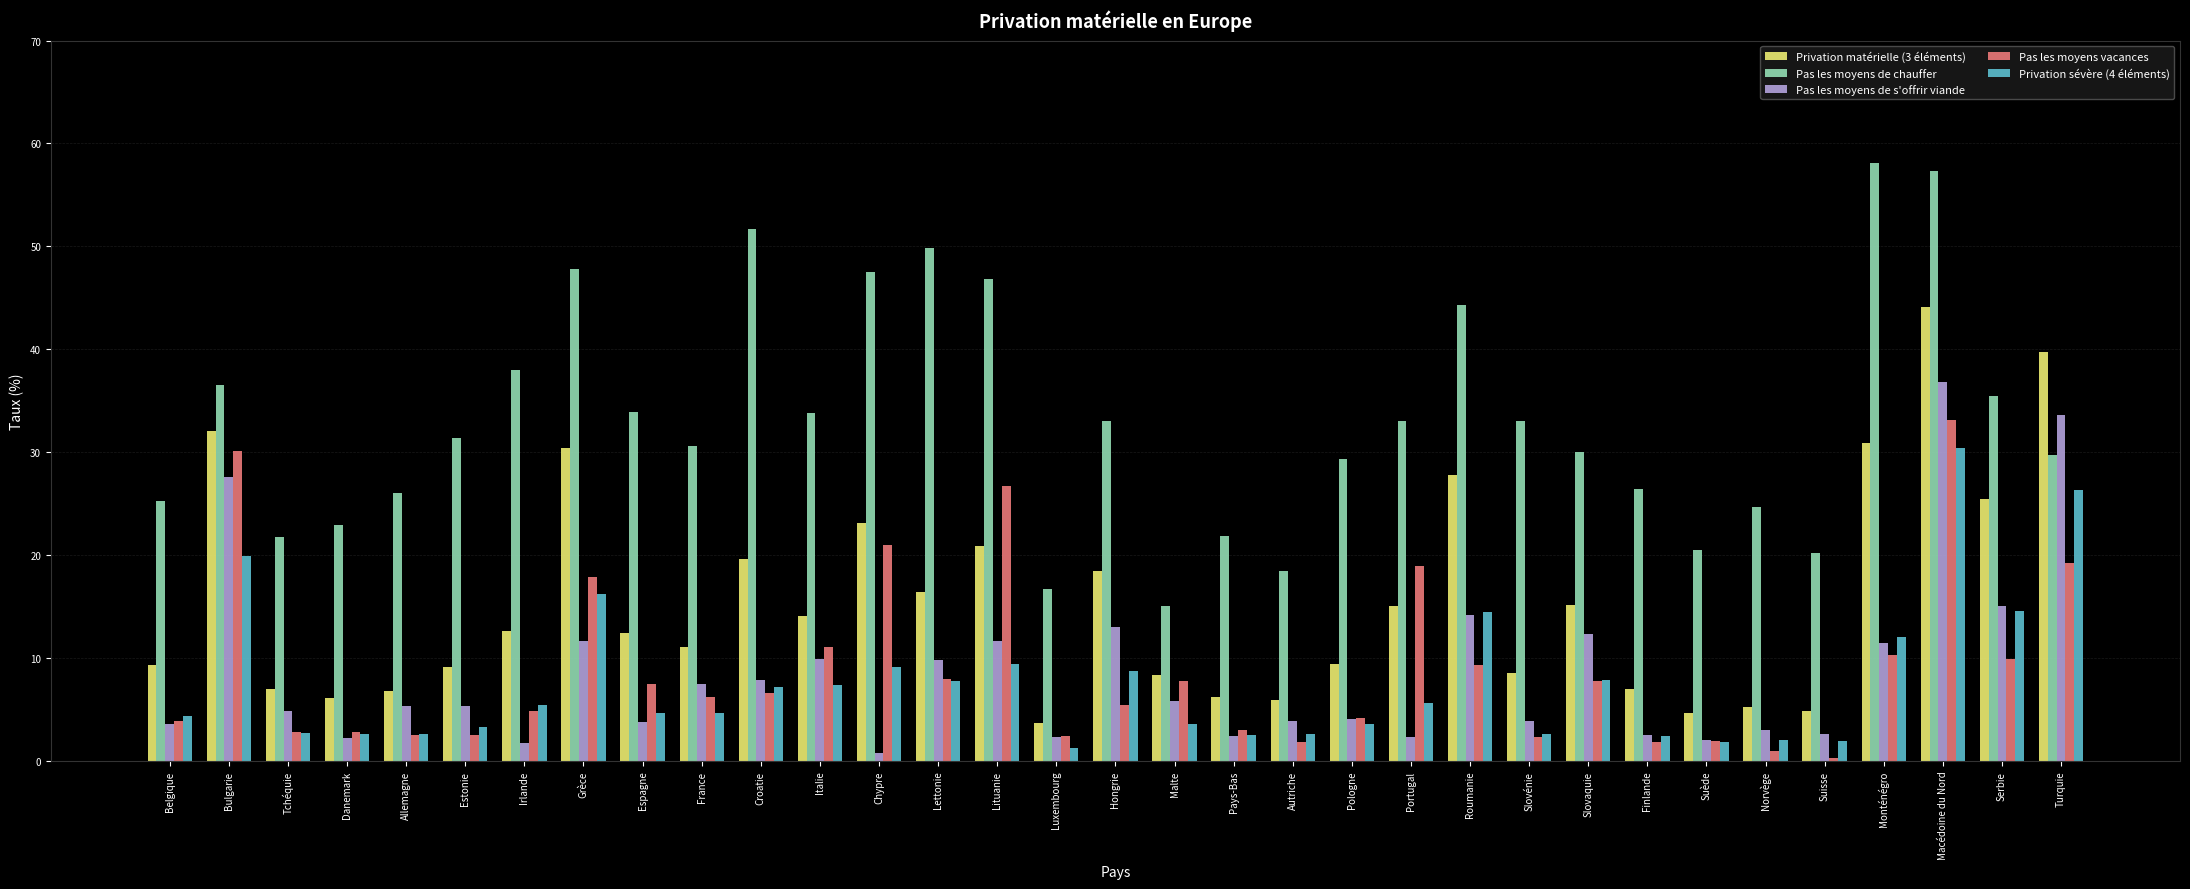

Which label corresponds to the largest value in the chart?

Monténégro